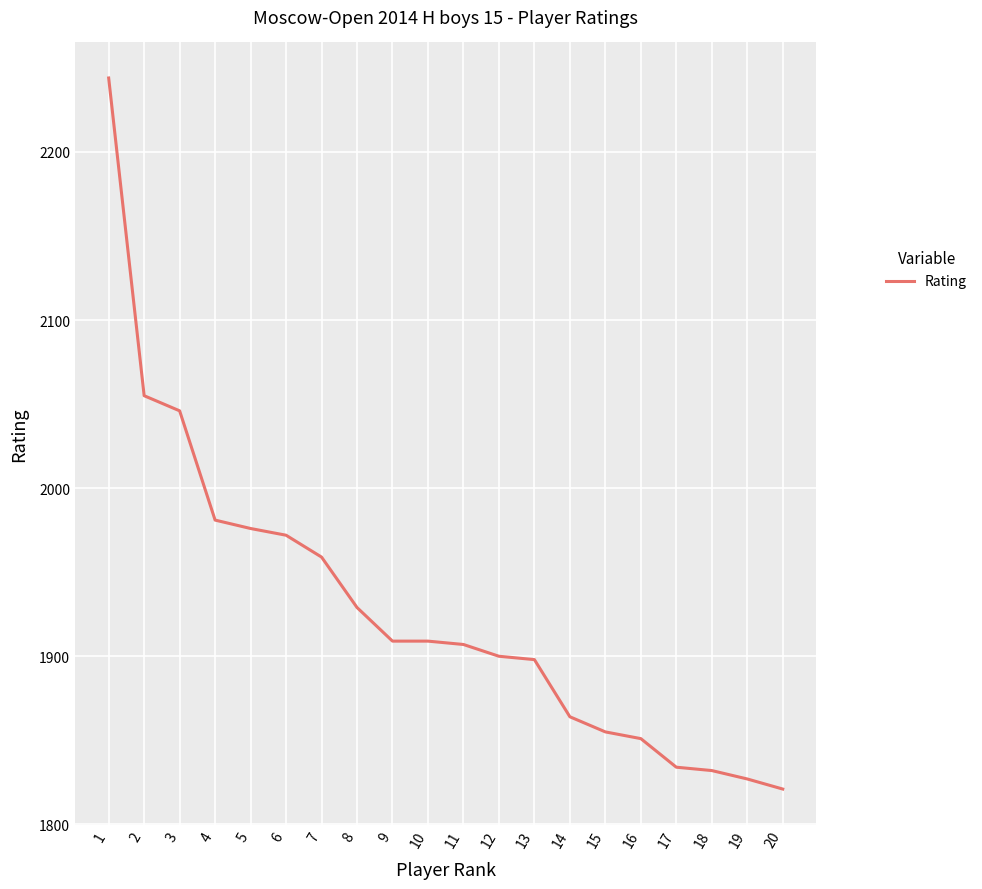

What is the change in value from 14 to 18?

-32